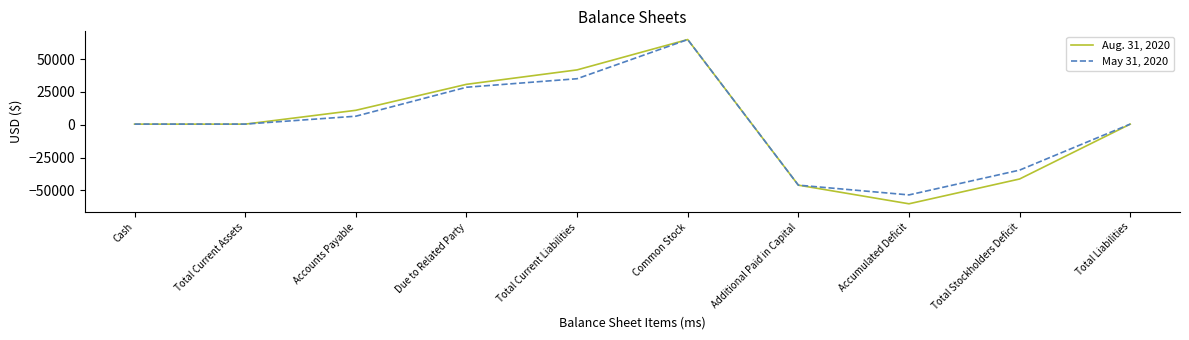

Is the value of May 31, 2020 at Accounts Payable greater than the value of Aug. 31, 2020 at Total Liabilities?

Yes